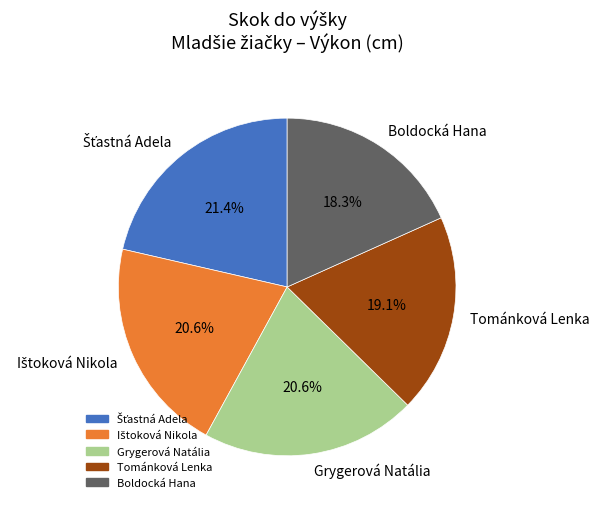

Is there any slice that represents more than half of the pie?

No